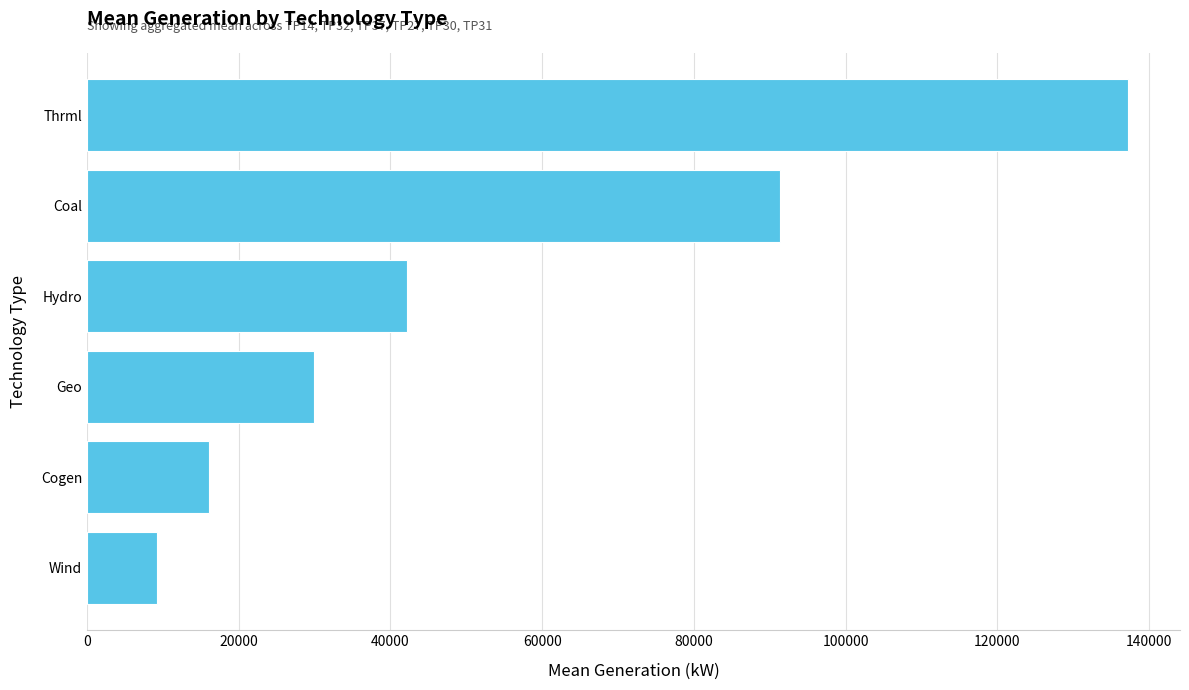

How many distinct data groups are displayed?

1